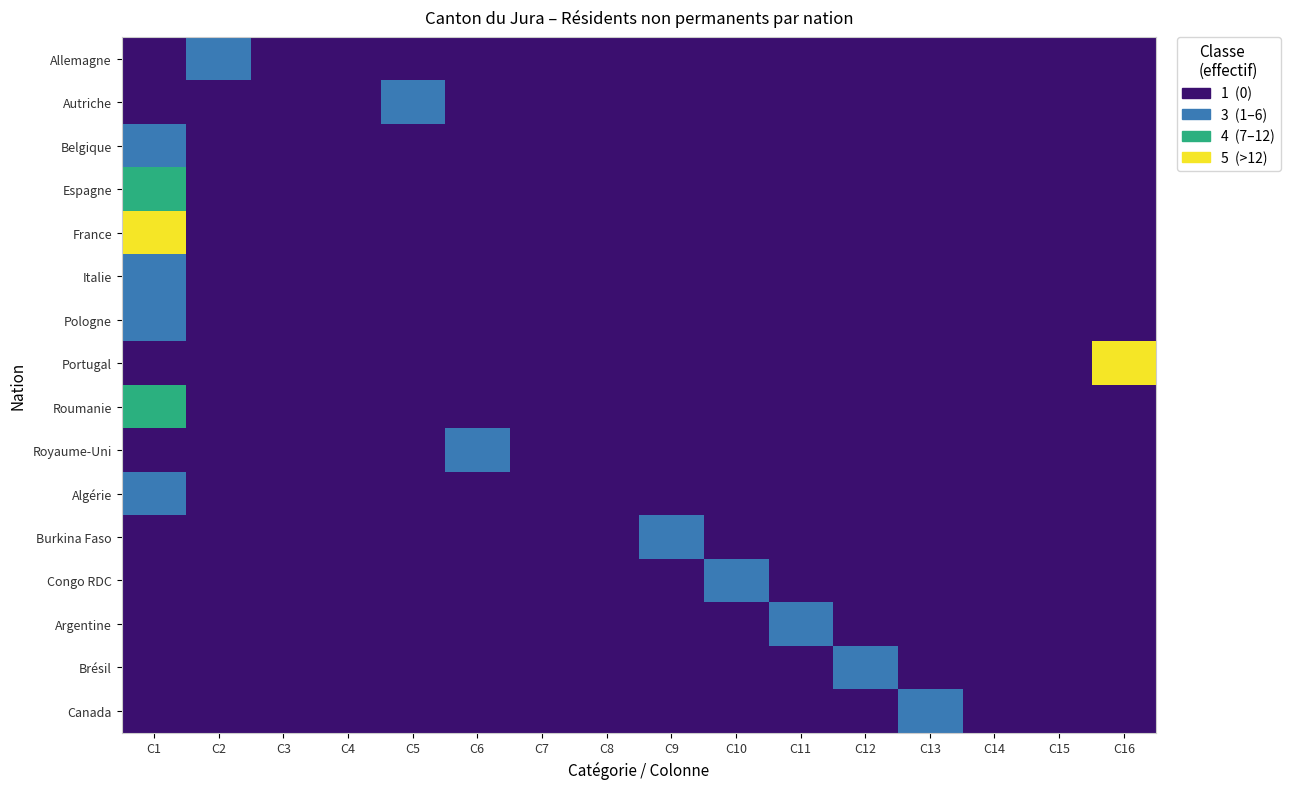

Which series has the largest range (max minus min)?

France